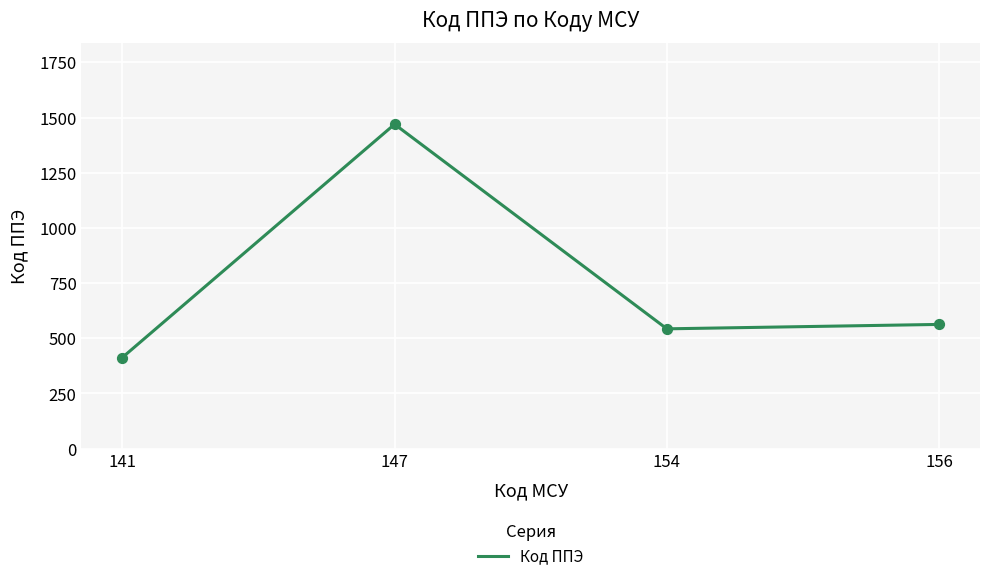

What is the change in value from 141 to 156?

+150